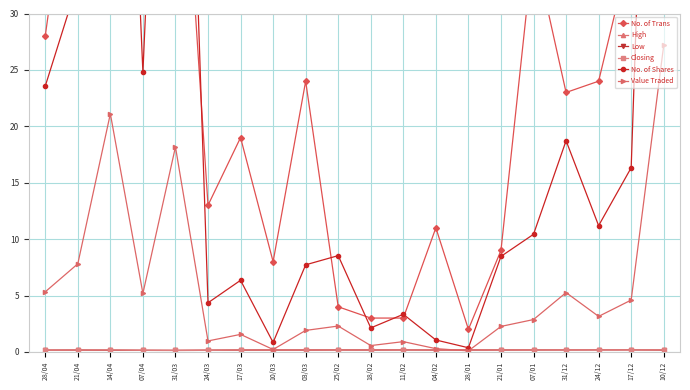

At how many categories does at least one series exceed 46?

4